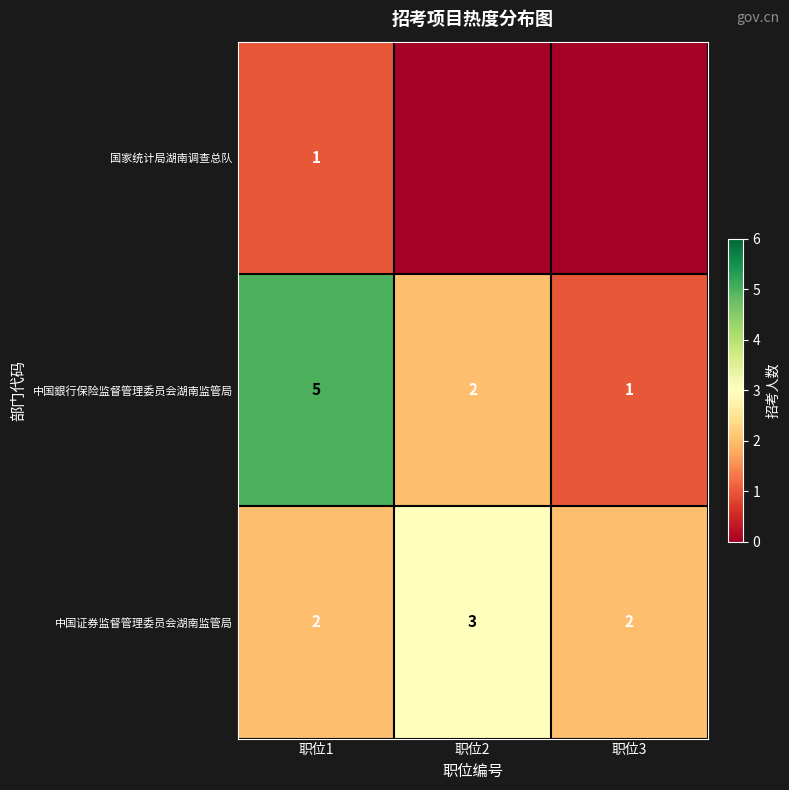

What is the greatest value displayed?

5